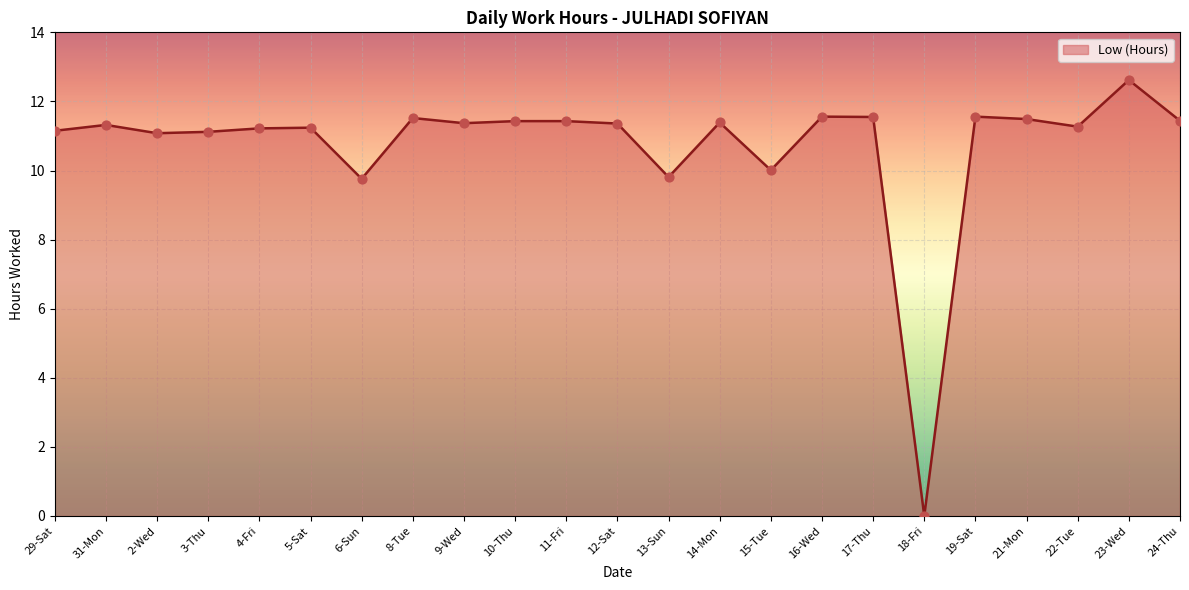

What is the ratio of the value at 23-Wed to the value at 11-Fri?

1.1